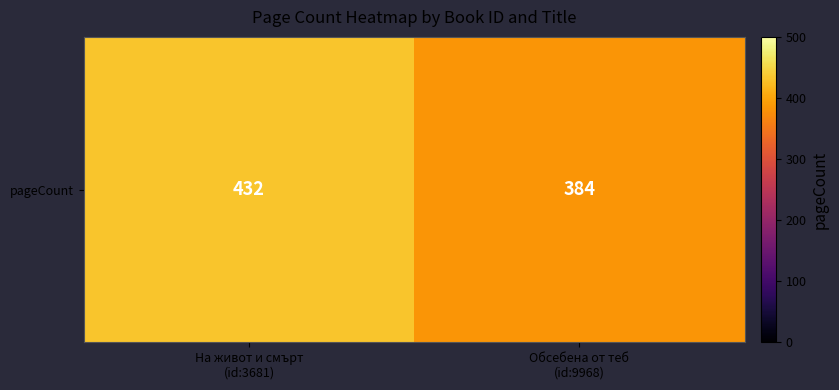

What value does the data have at На живот и смърт
(id:3681), to the nearest 10?

430